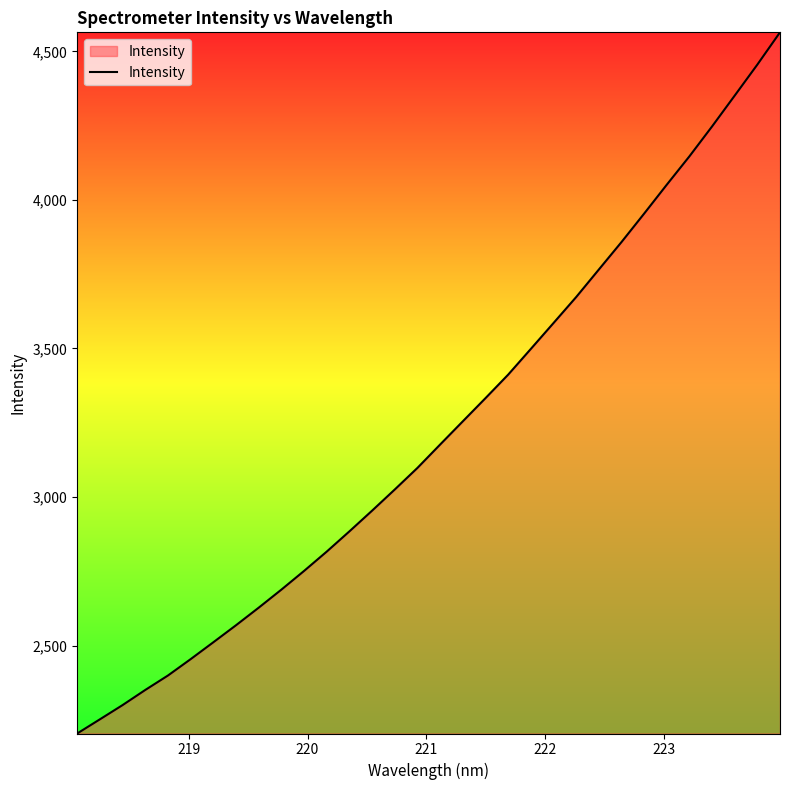

What is the maximum value shown in the chart?

4563.8